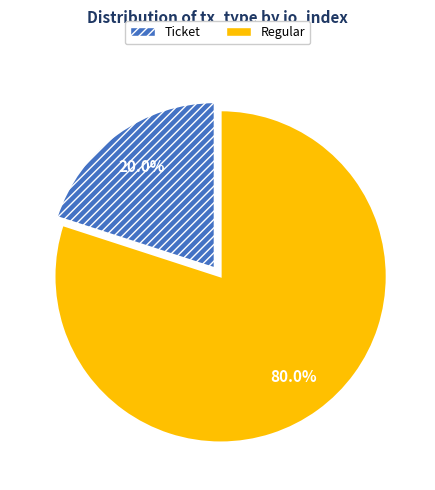

How many slices are in this pie chart?

2